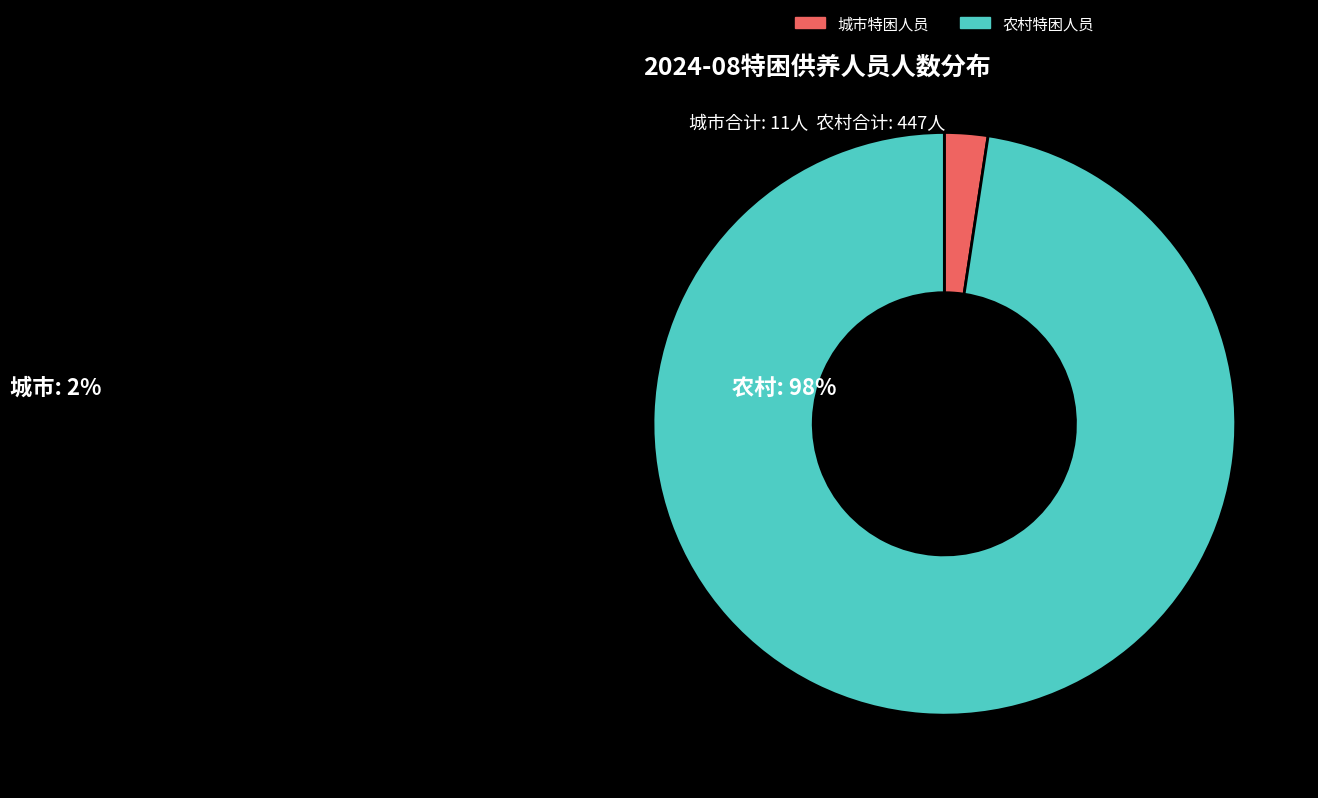

Which slice is the largest?

农村特困人员